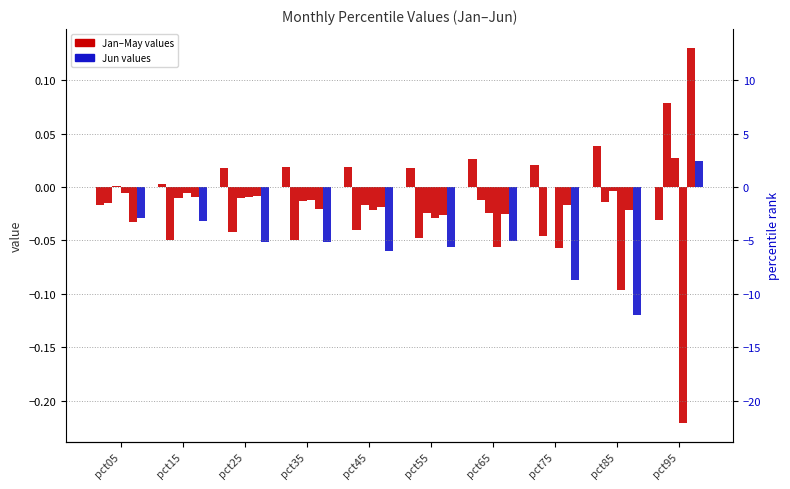

How many values in the May series are below 0?

9